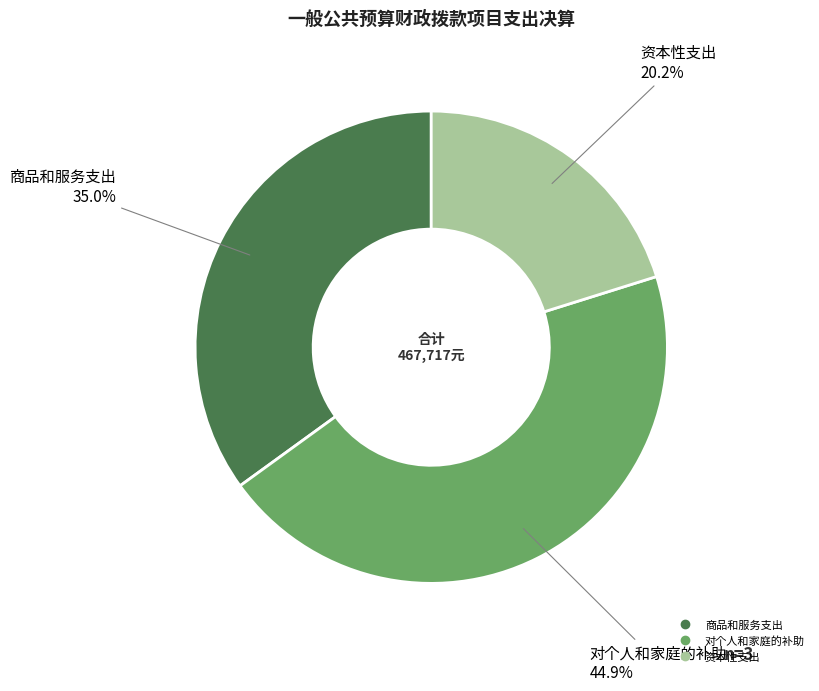

Is there any slice that represents more than half of the pie?

No